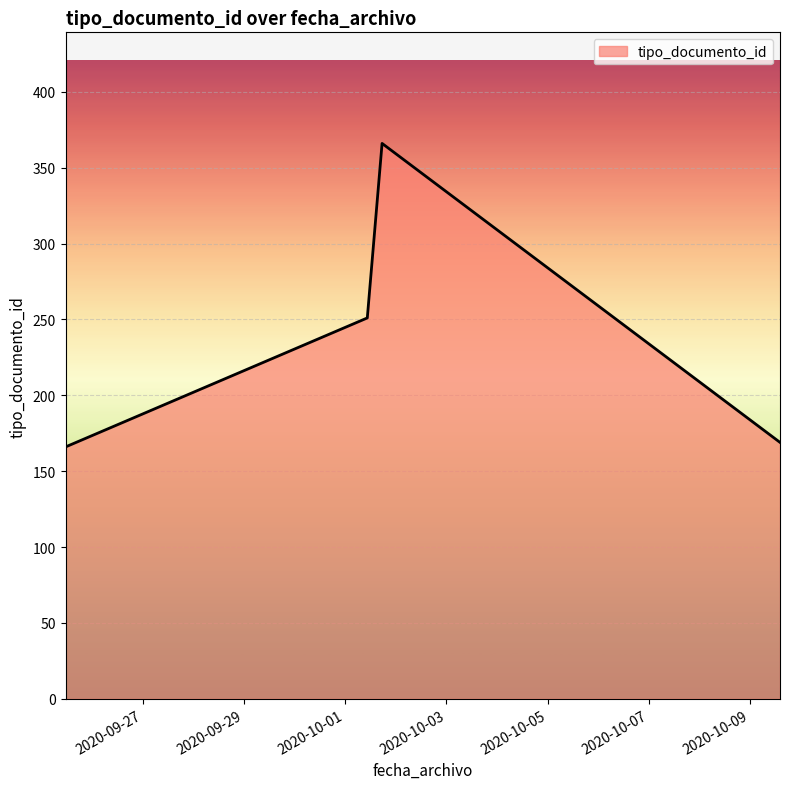

True or false: there are more than 1 points higher than both neighbors.

False